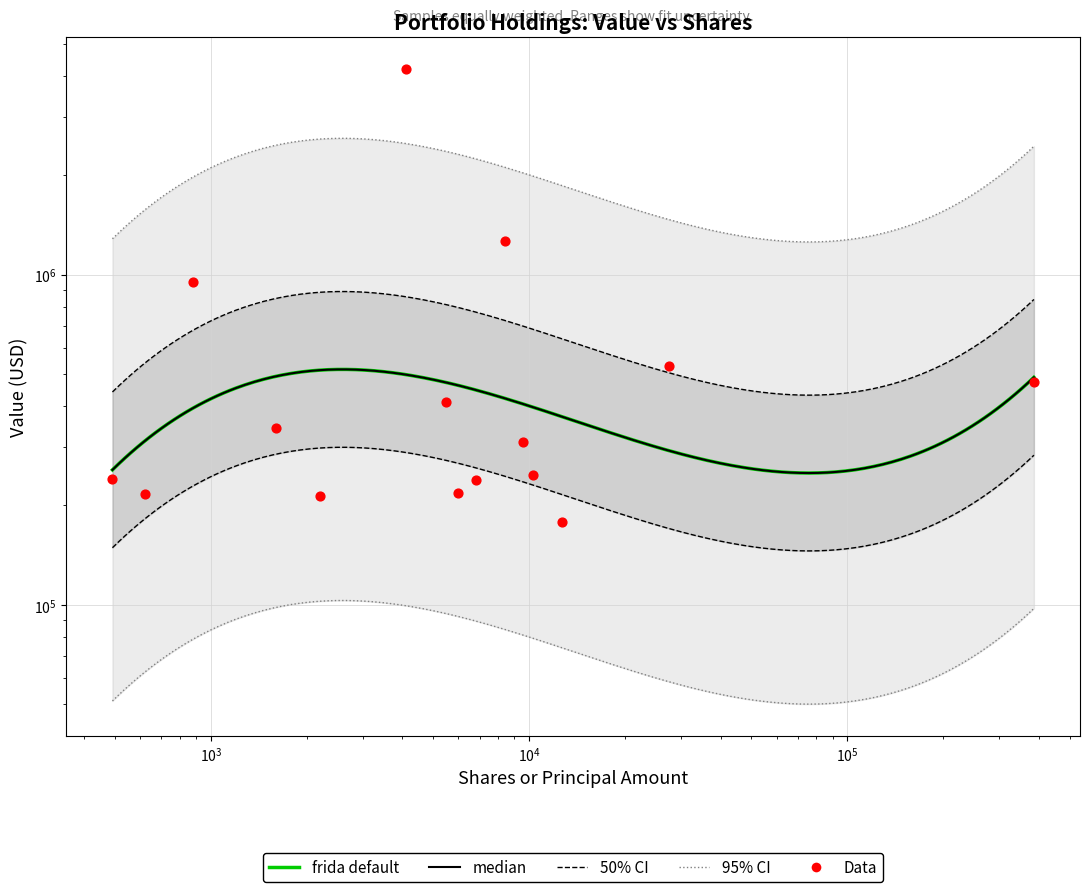

What is the change in value from SAN to RH?

-130000